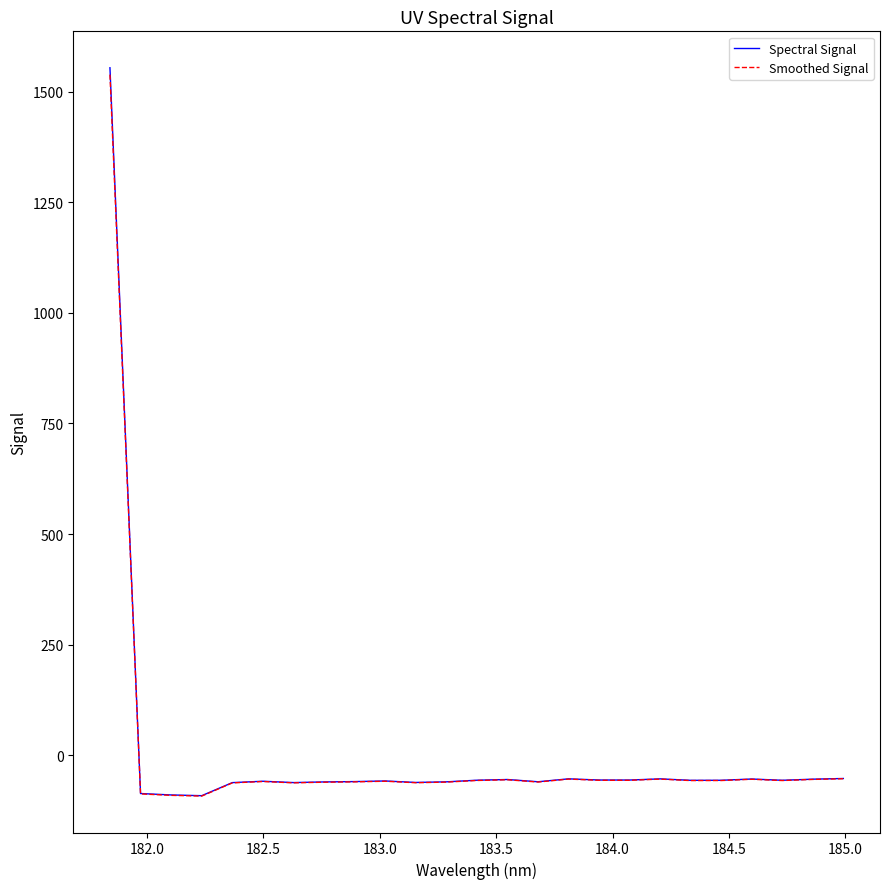

What is the highest value of the Smoothed Signal series?

1538.3